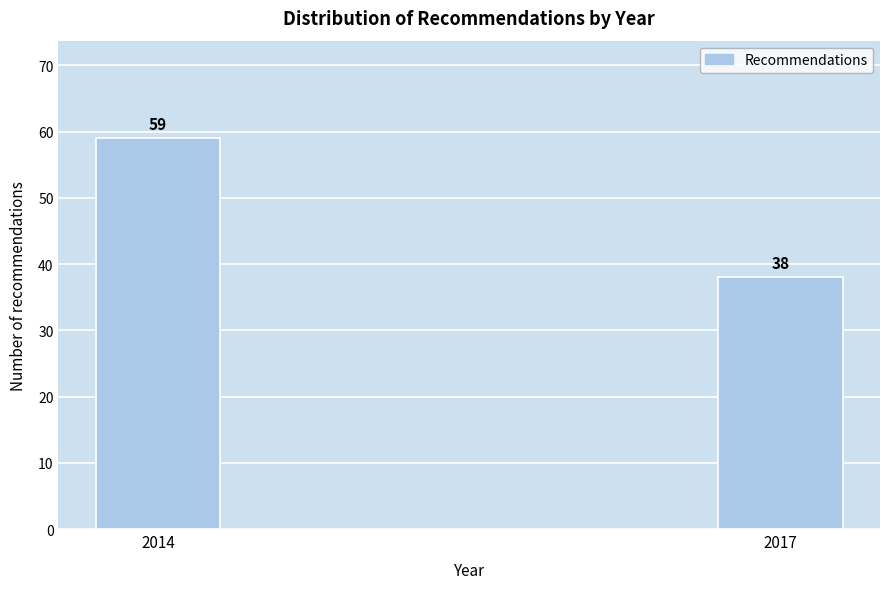

Reading right to left, what are all the values shown in this chart?

38	59